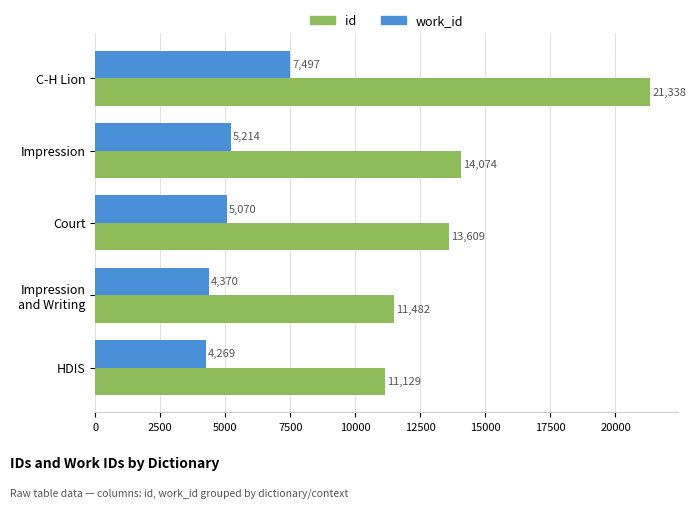

List the labels in order of work_id value, largest first.

C-H Lion, Impression, Court, Impression
and Writing, HDIS